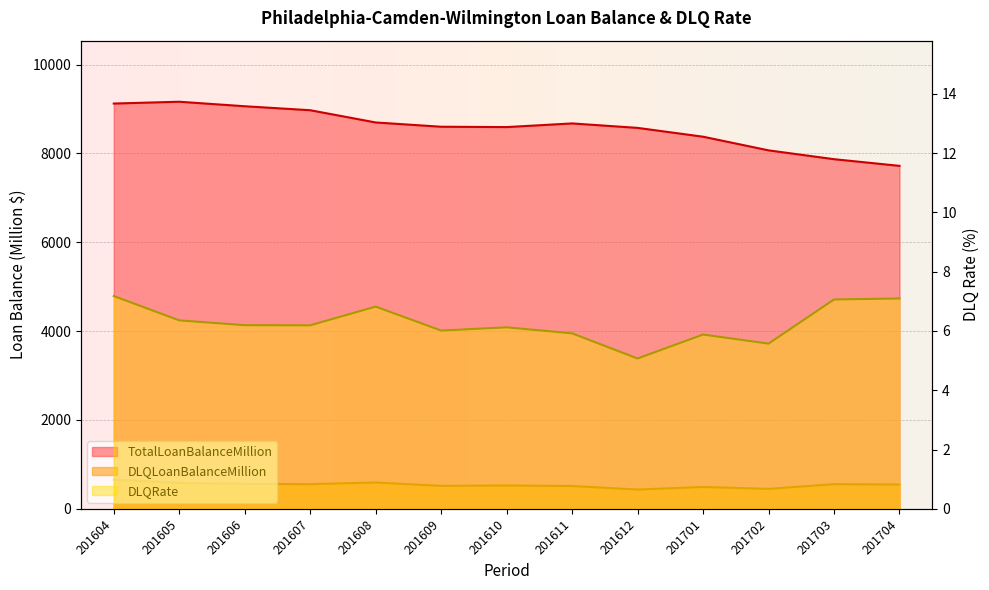

List the series in order of their peak value, lowest first.

DLQRate, DLQLoanBalanceMillion, TotalLoanBalanceMillion